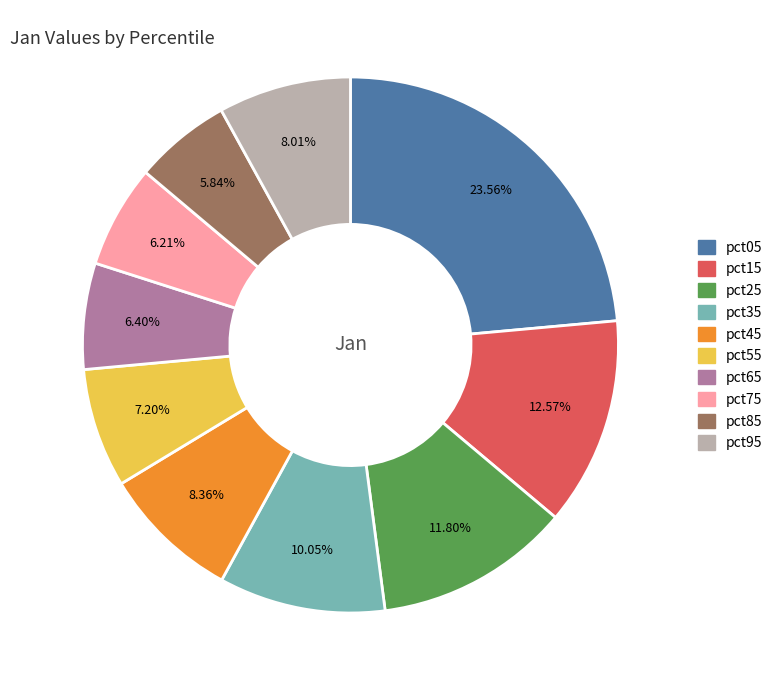

Is there any slice that represents more than half of the pie?

No